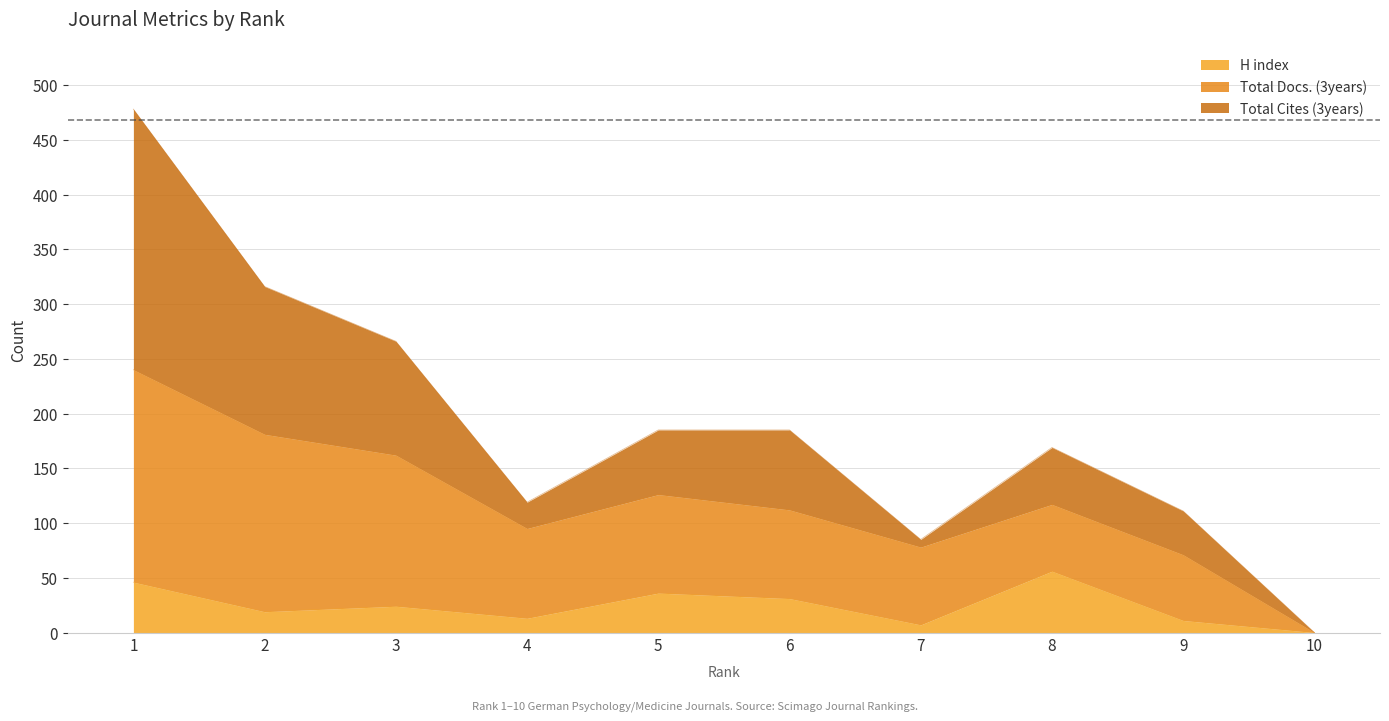

What is the approximate value of H index at 8, to the nearest 10?

60